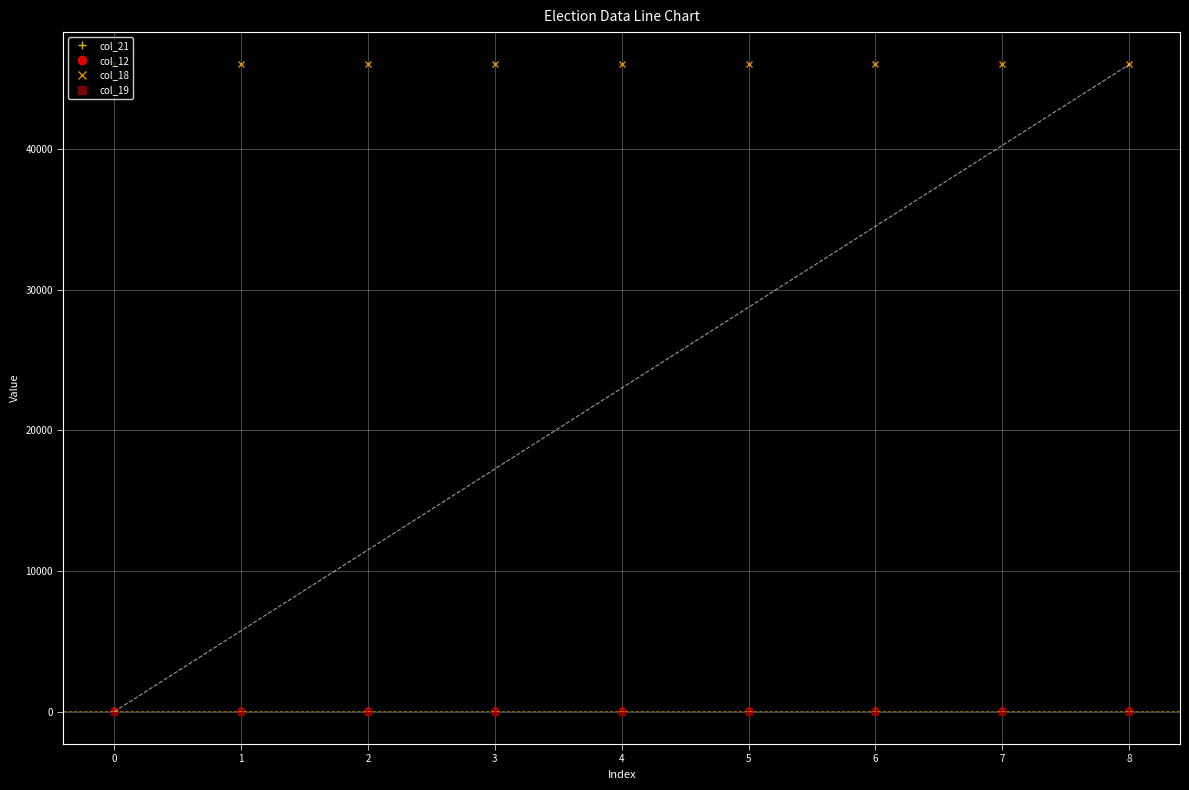

How many lines are shown in the chart?

4